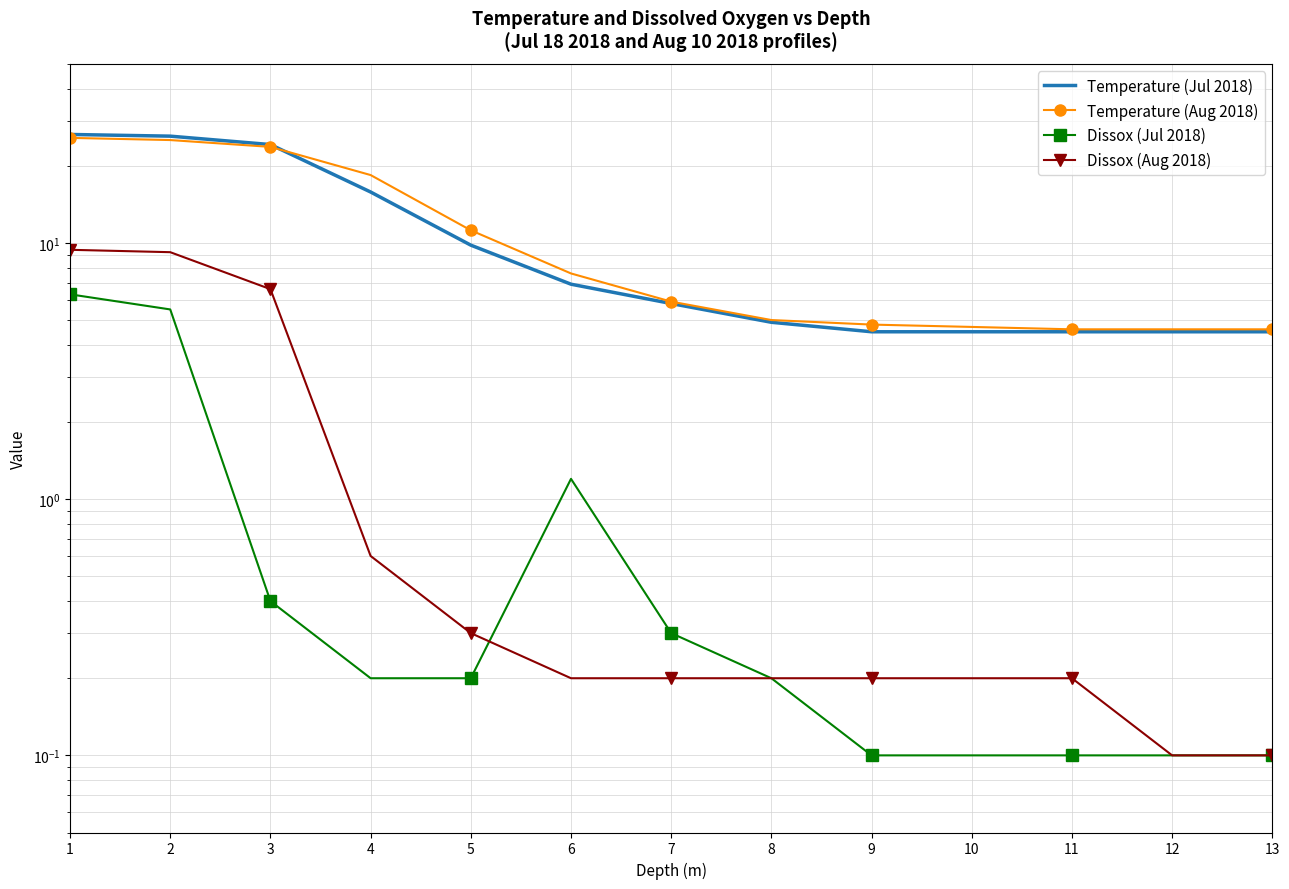

Does the chart have visible grid lines?

Yes